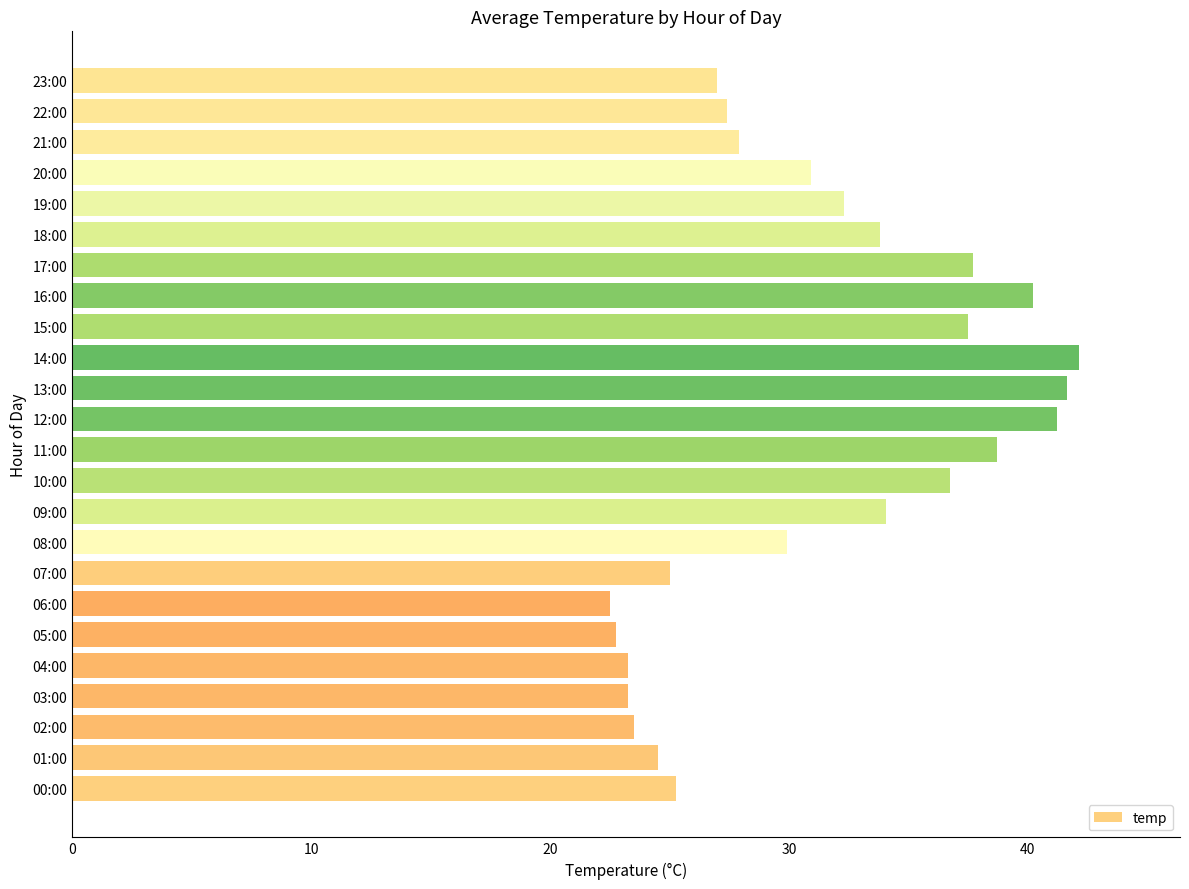

Count the number of data series in this chart.

1